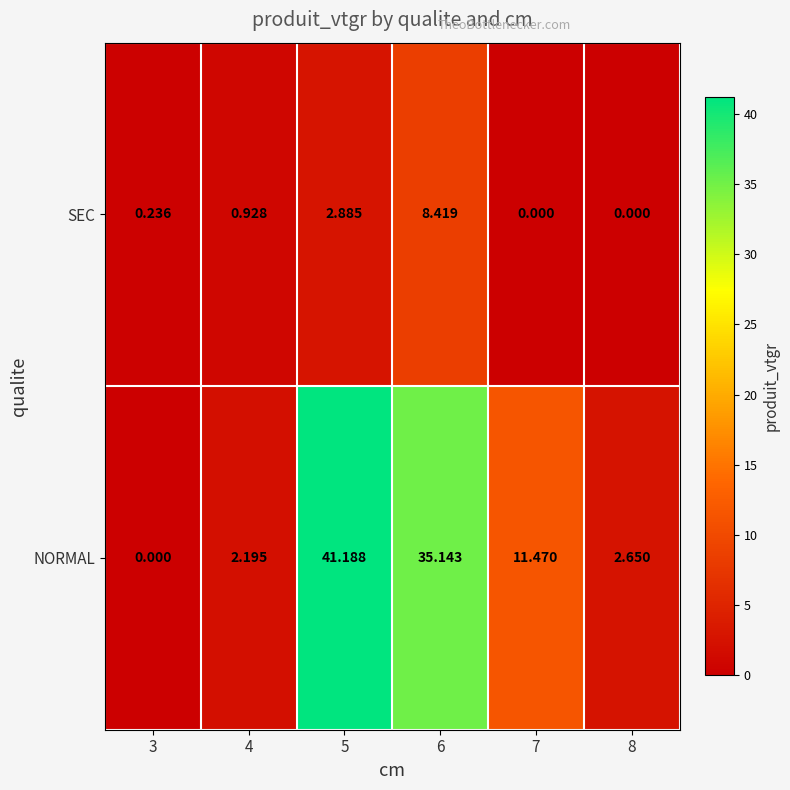

List the series in order of their peak value, lowest first.

SEC, NORMAL